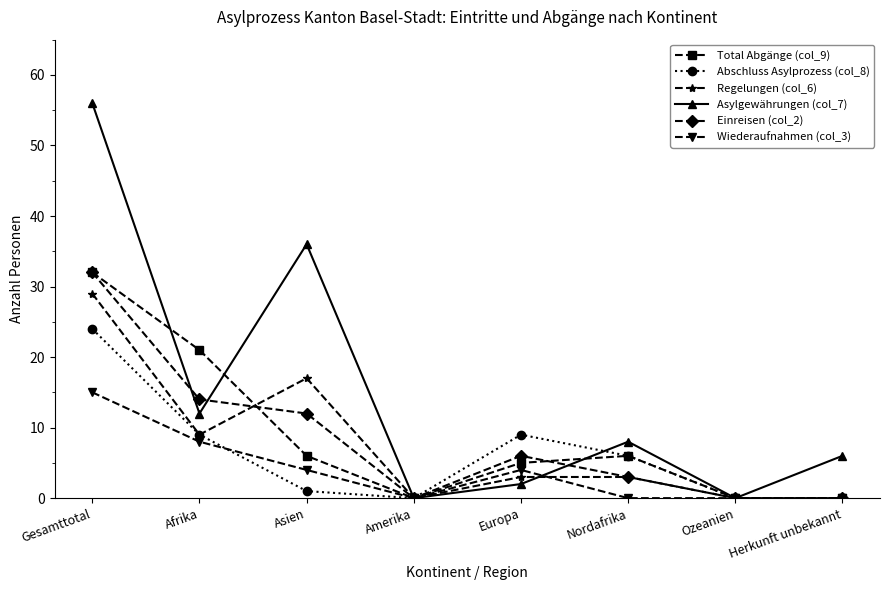

What is the difference between the second highest and minimum values in the Wiederaufnahmen (col_3) series?

8